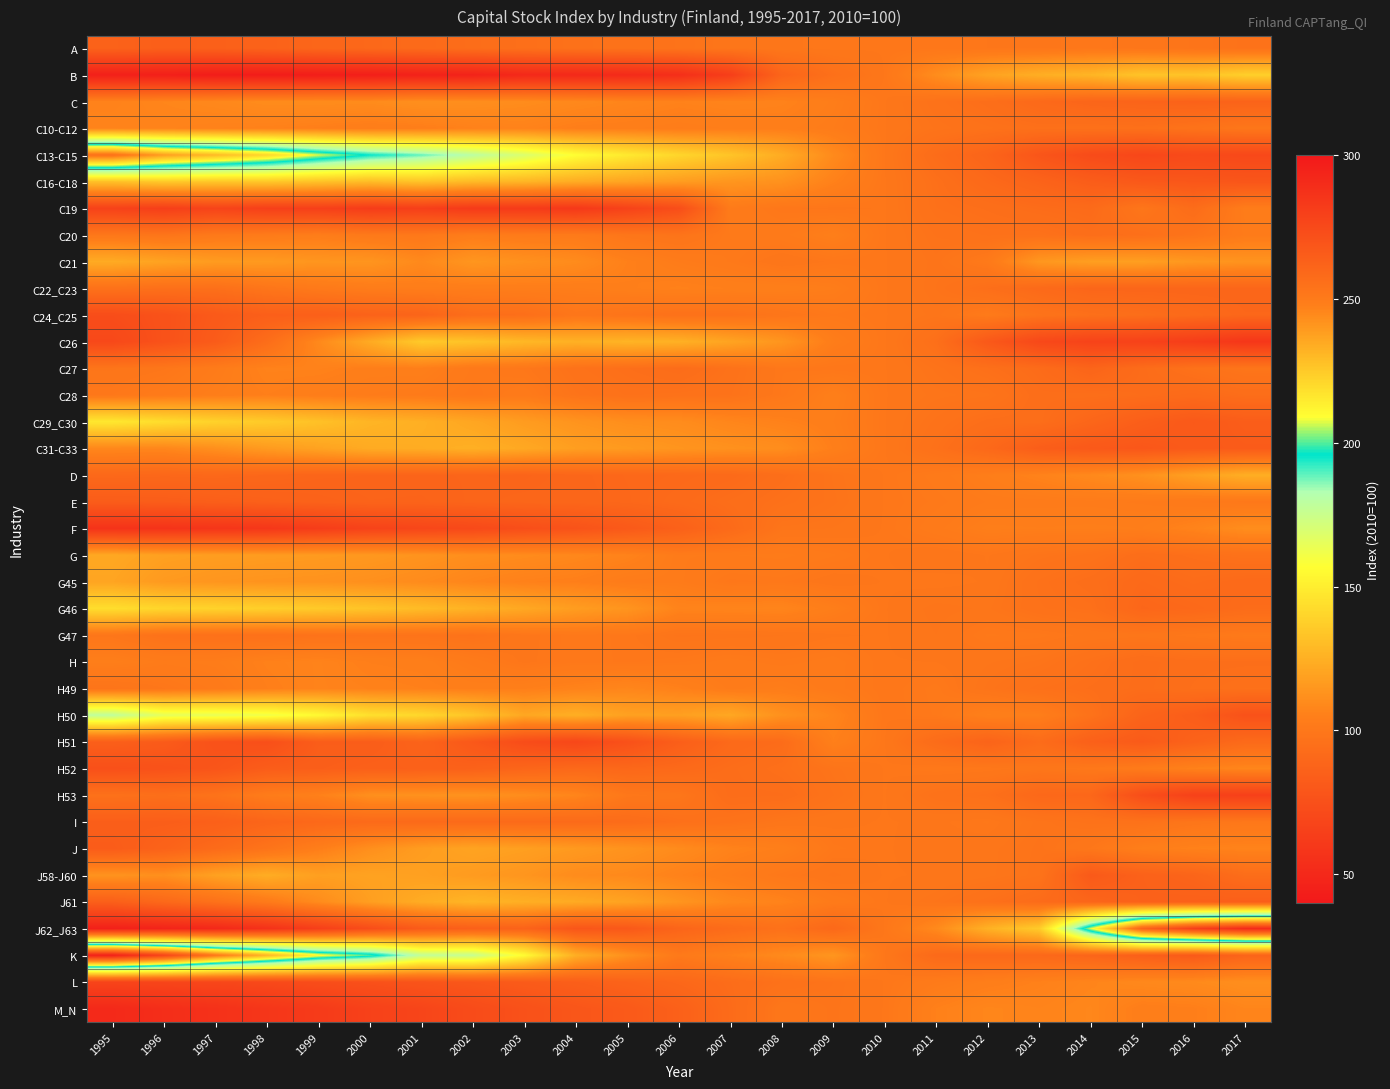

What is the total value across all series at 1998?

3884.8